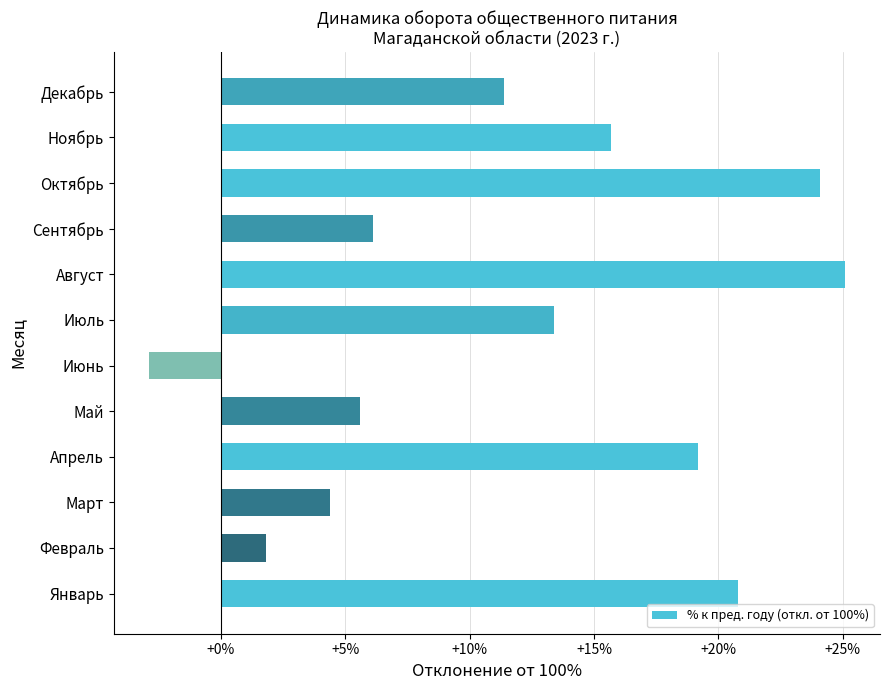

What is the change in value from Январь to Июль?

-7.4